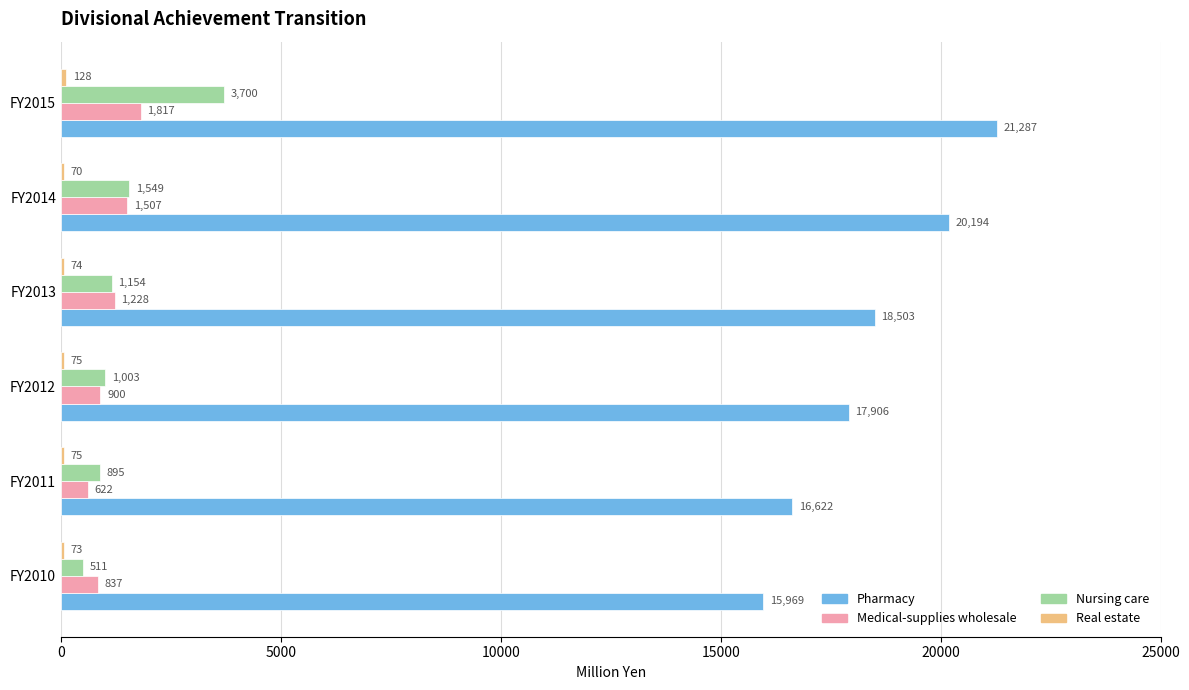

Is it true that Pharmacy equals 15969 at FY2010?

True